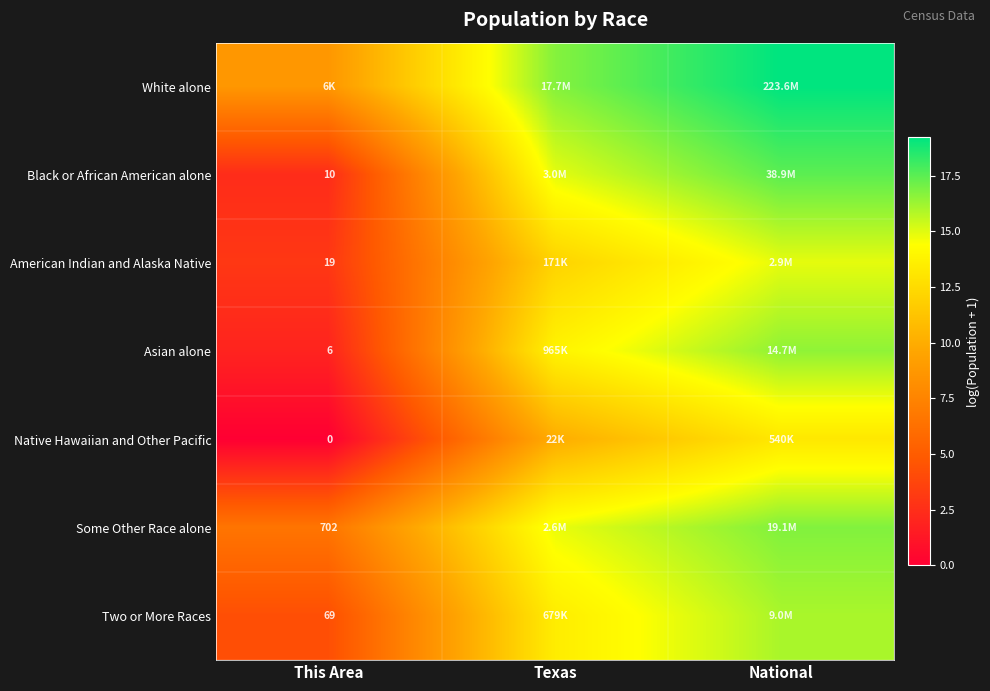

What is the maximum value shown in the chart?

19.2